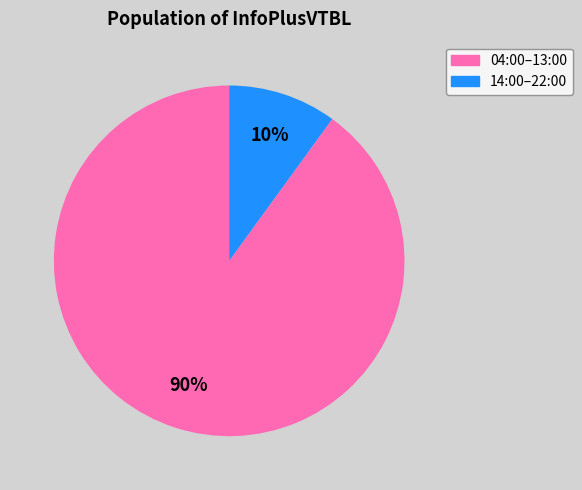

Is there any slice that represents more than half of the pie?

Yes